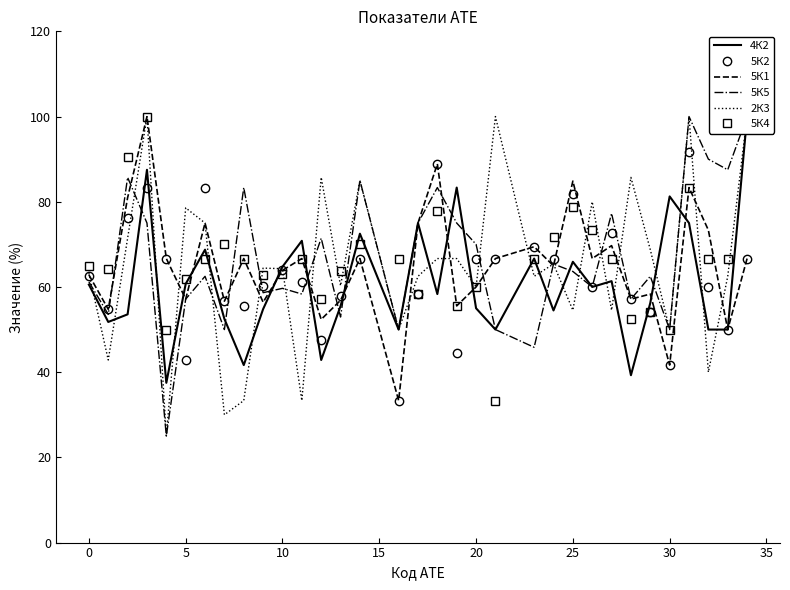

What is the lowest value of the 5К2 series?

33.3